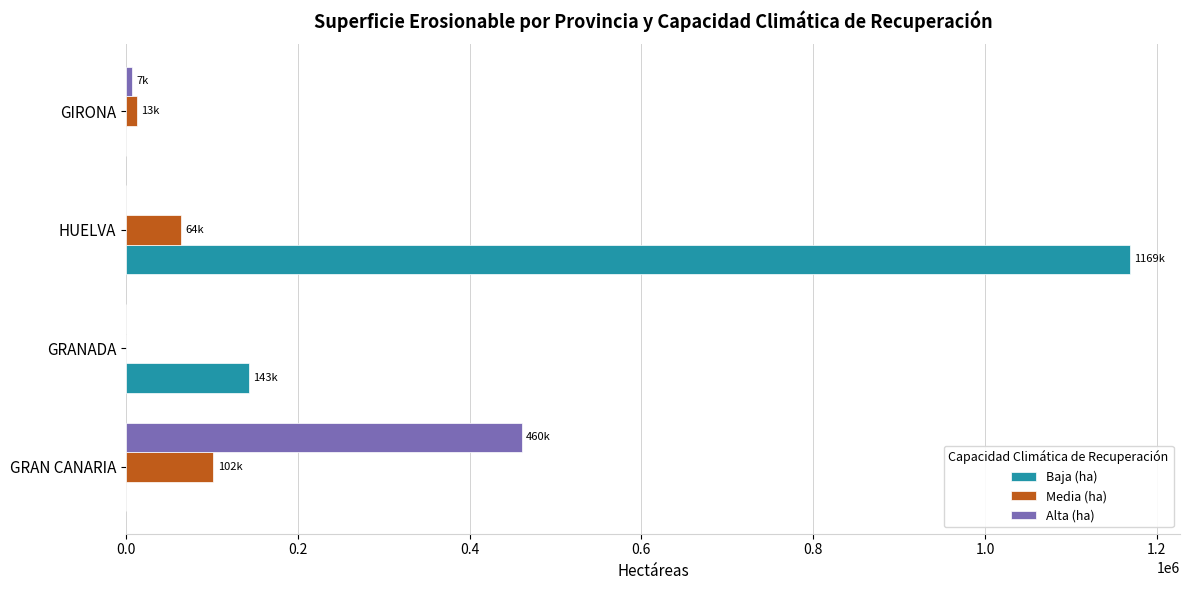

At which label is Baja (ha) closest to 584331?

GRANADA